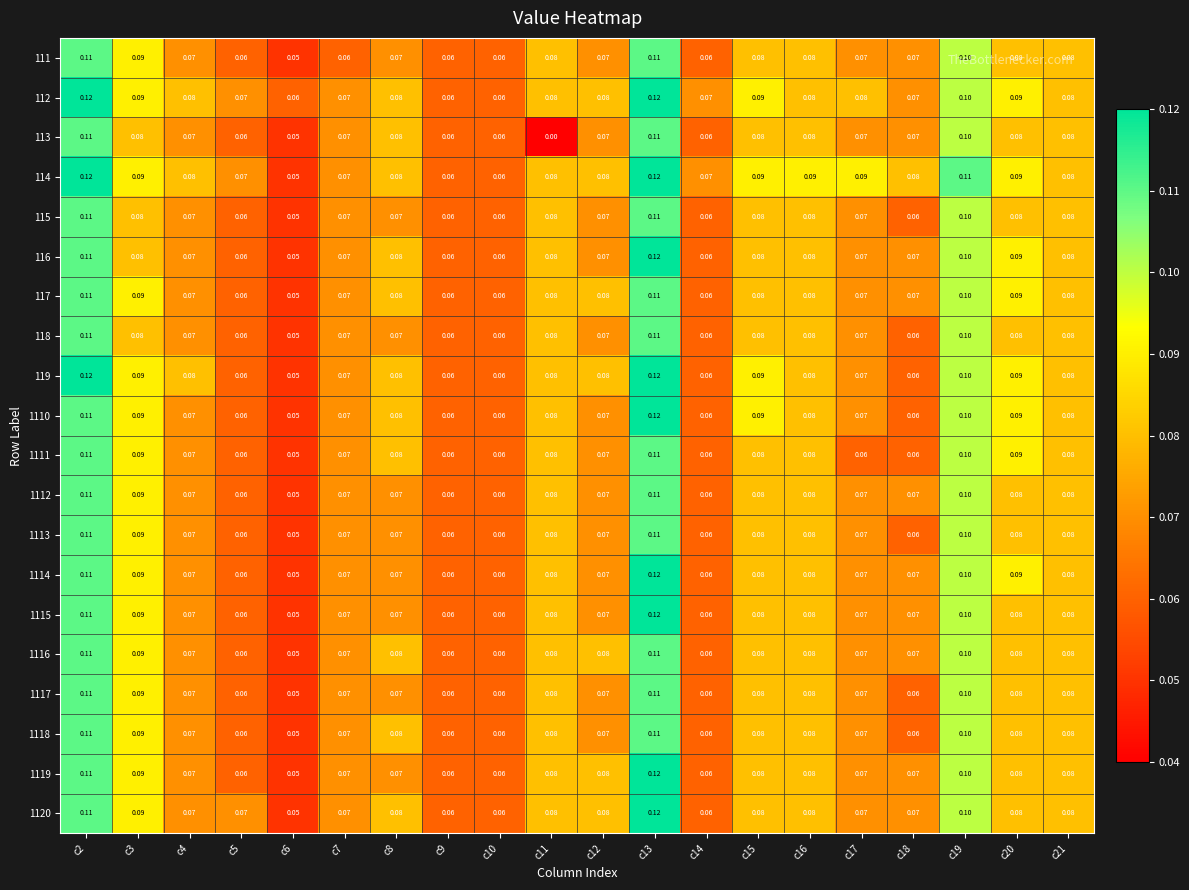

Is the value of 1111 at c18 greater than the value of 1112 at c2?

No